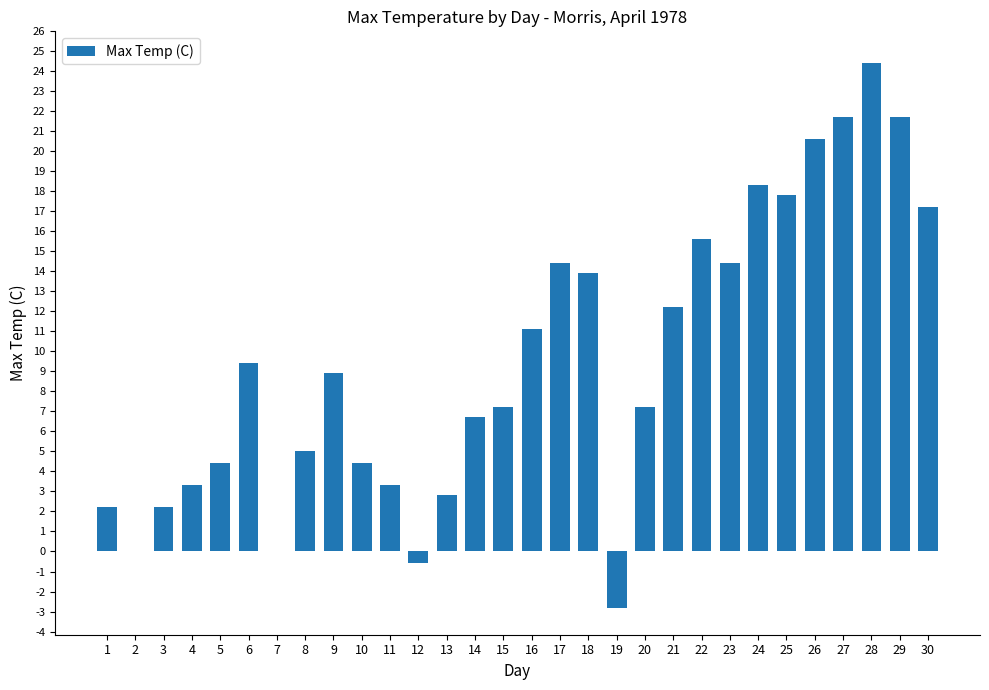

The value at 4 is 3.3. True or false?

True